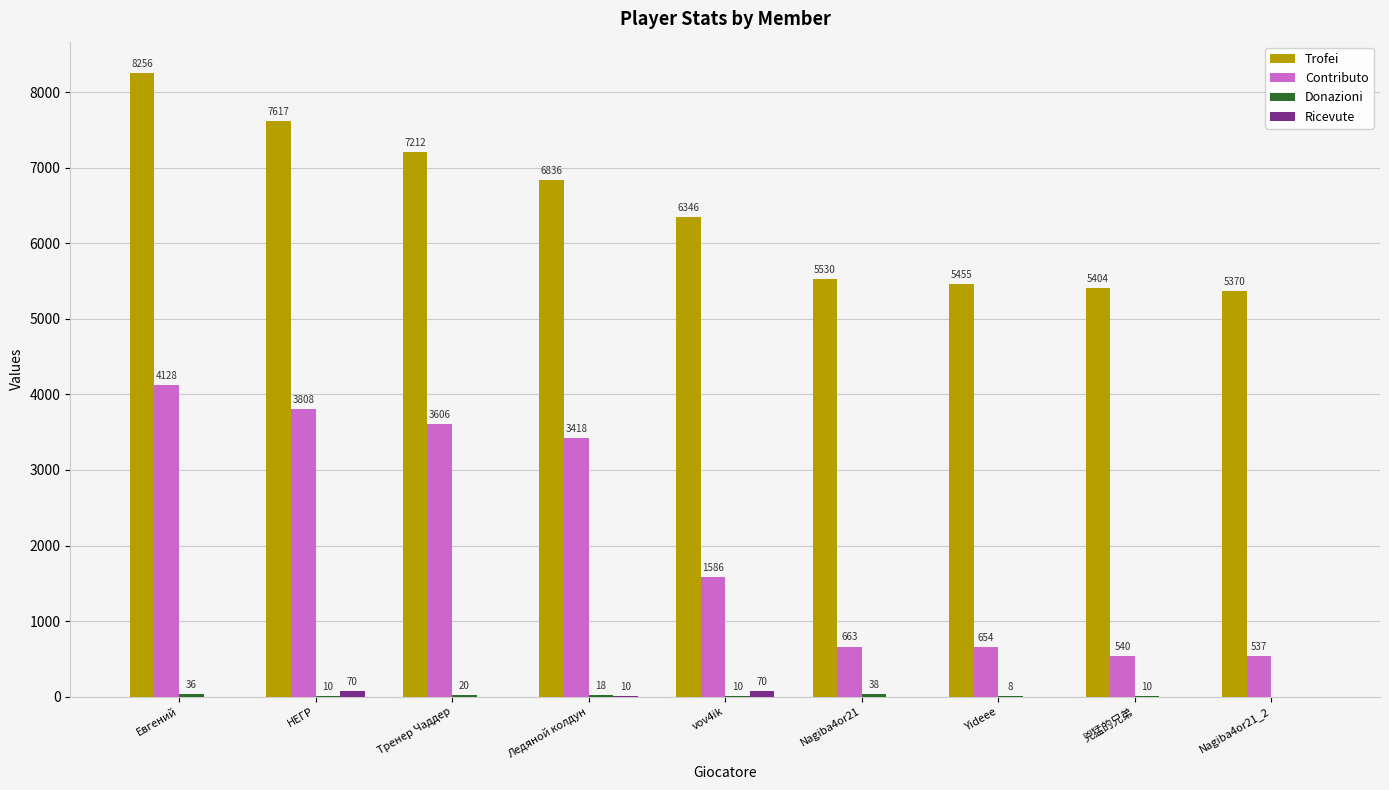

What is the sum of all Contributo values?

18940